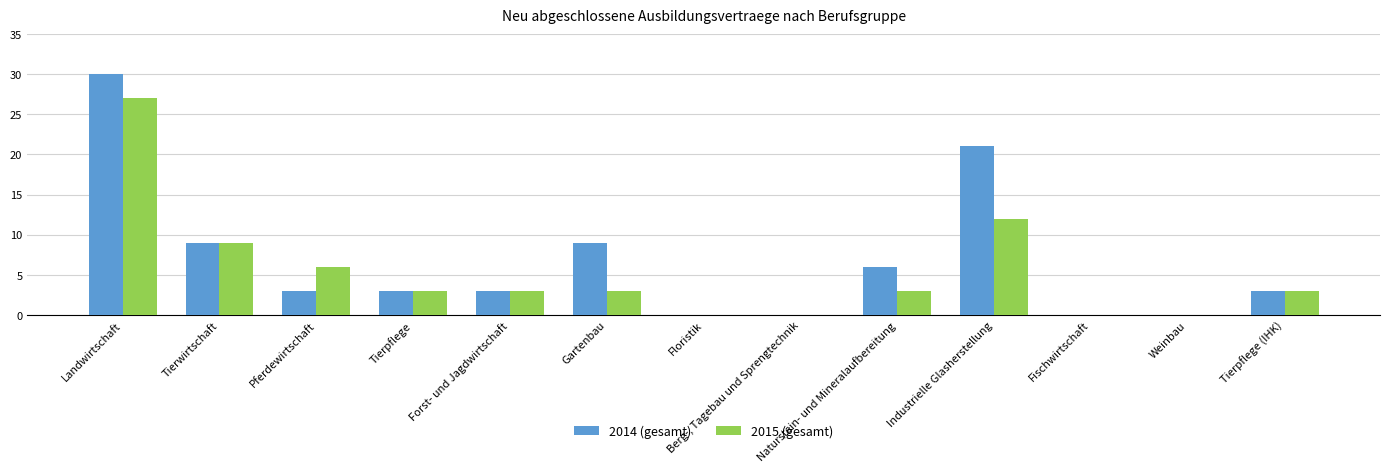

What is the sum of all 2015 (gesamt) values?

69